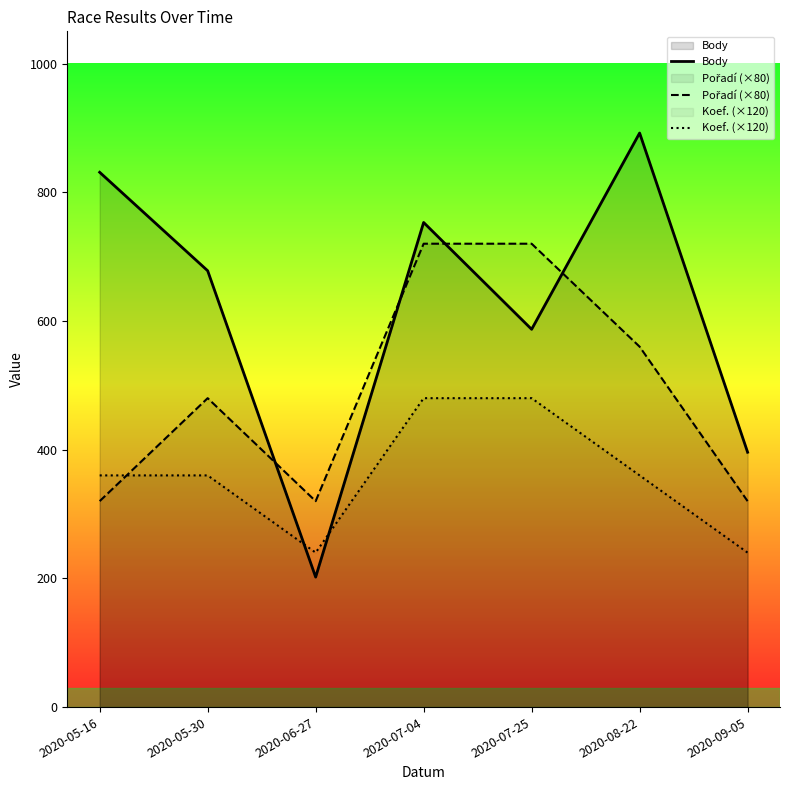

At how many categories does at least one series exceed 523?

5